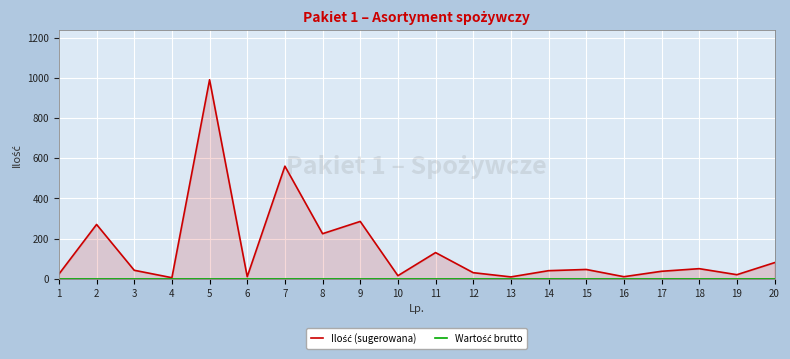

Rank the series by their average value, from lowest to highest.

Wartość brutto, Ilość (sugerowana)